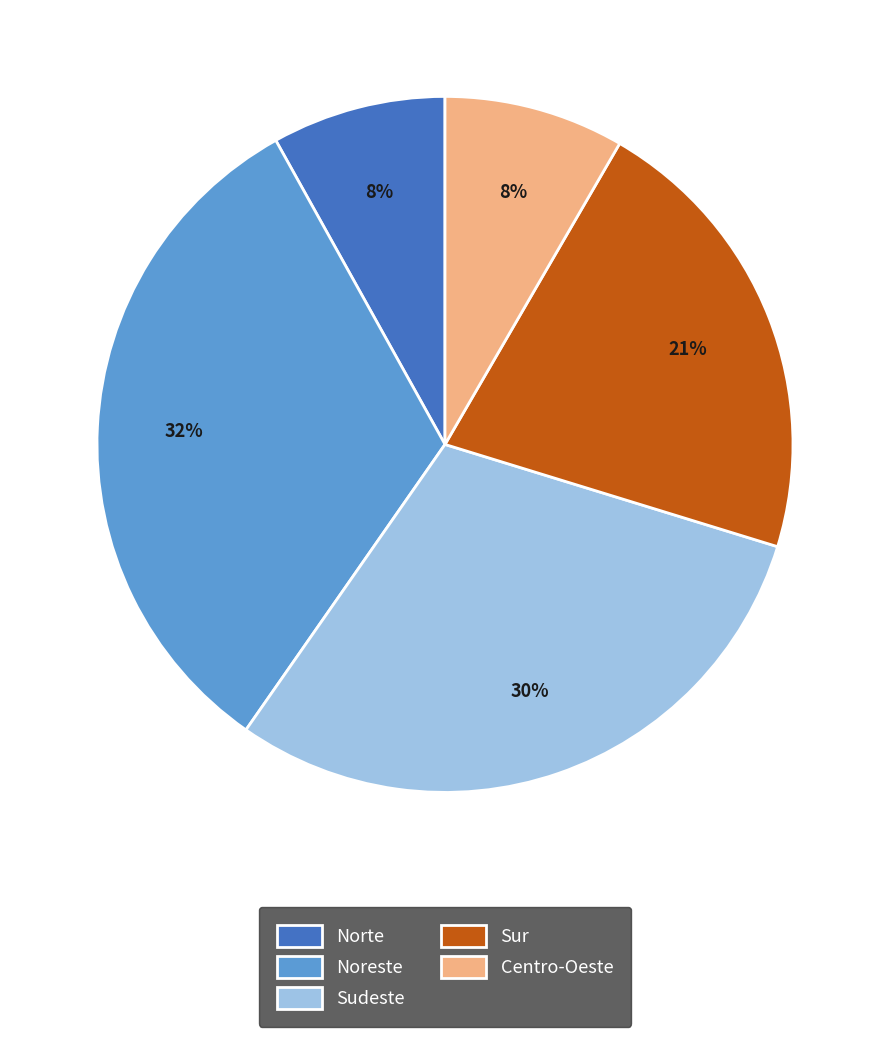

Which has a higher value, Centro-Oeste or Sudeste?

Sudeste